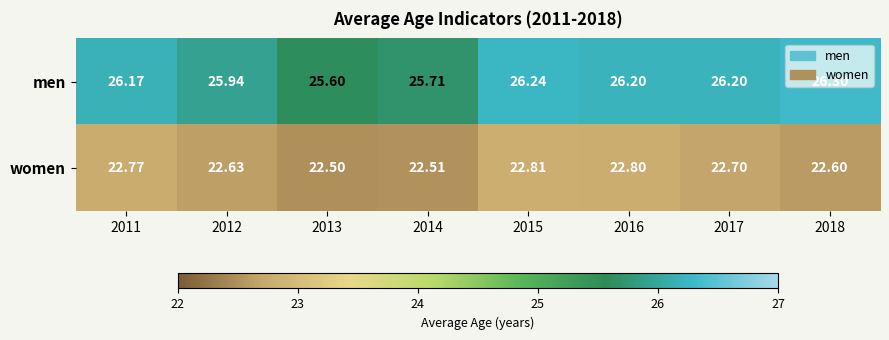

Rank the series by their average value, from lowest to highest.

women, men